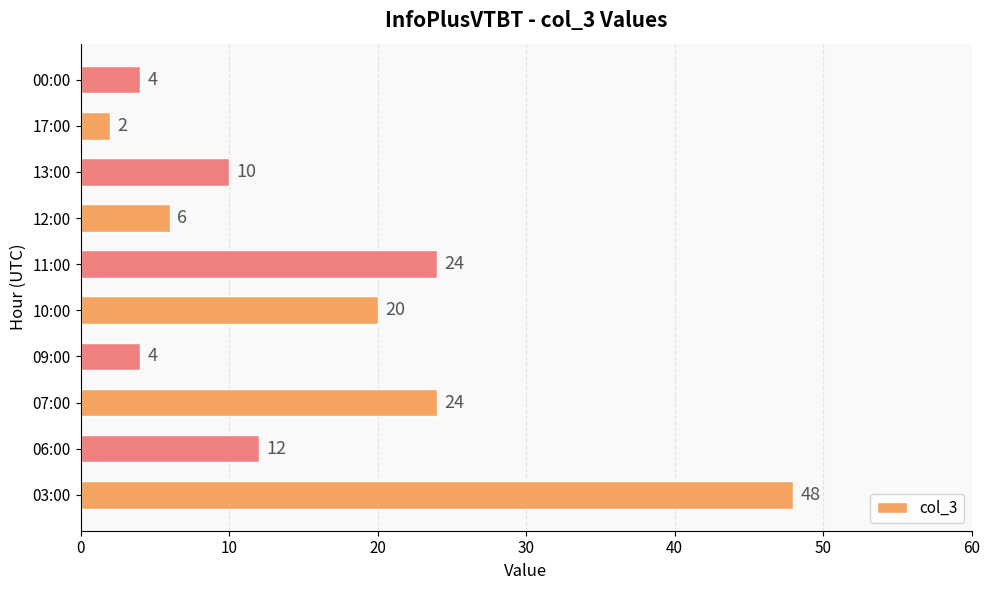

Reading bottom to top, list all the values displayed in this chart.

48	12	24	4	20	24	6	10	2	4